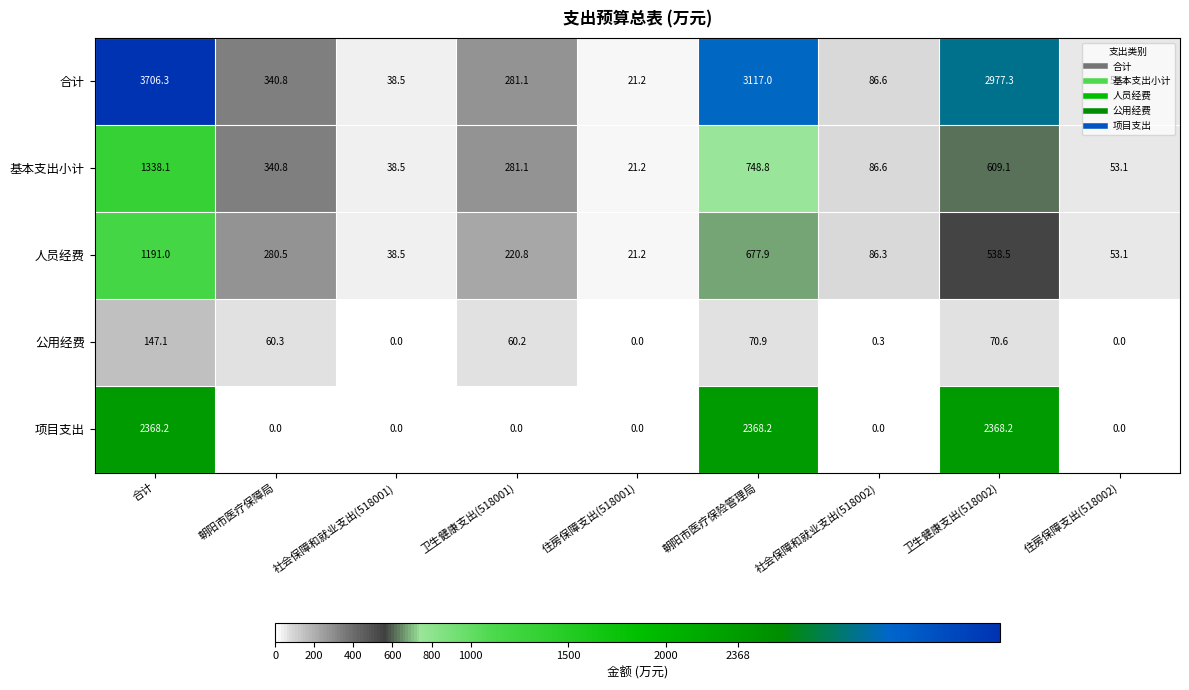

What is the difference between the highest and lowest values at 社会保障和就业支出(518002)?

86.6